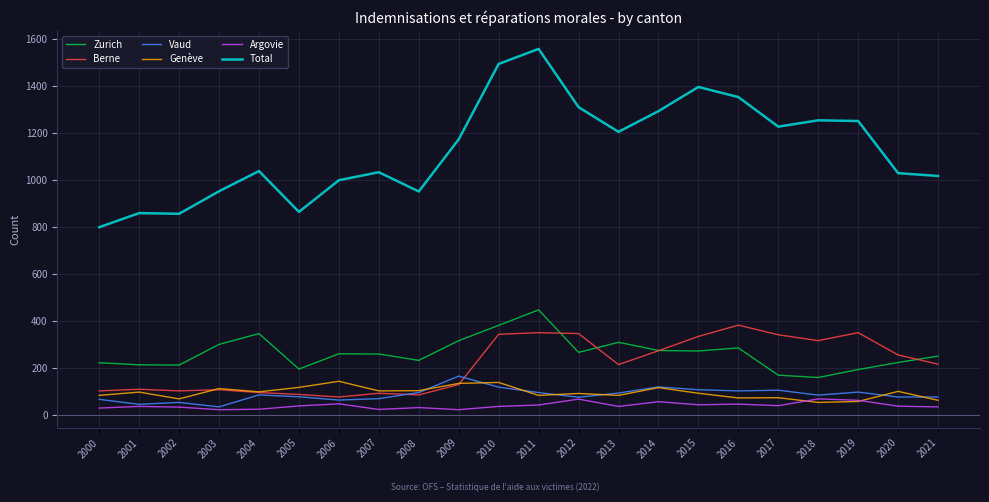

What is the difference between the highest and lowest values at 2015?

1353